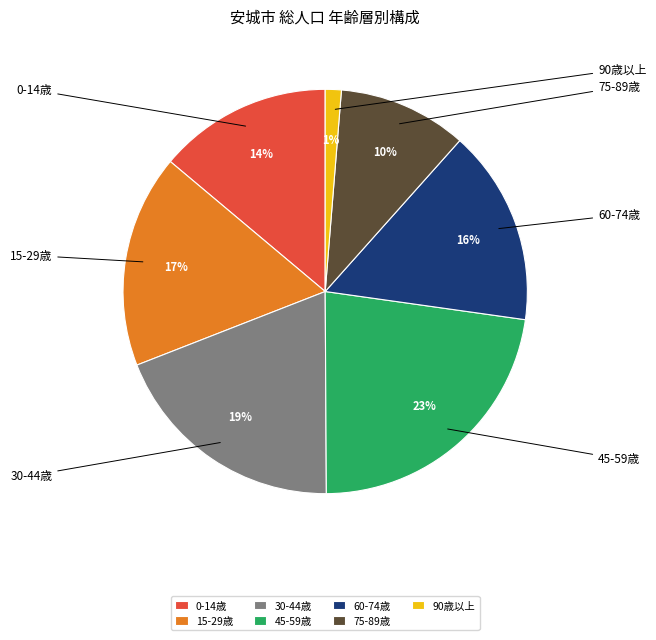

Between 75-89歳 and 0-14歳, which is larger?

0-14歳